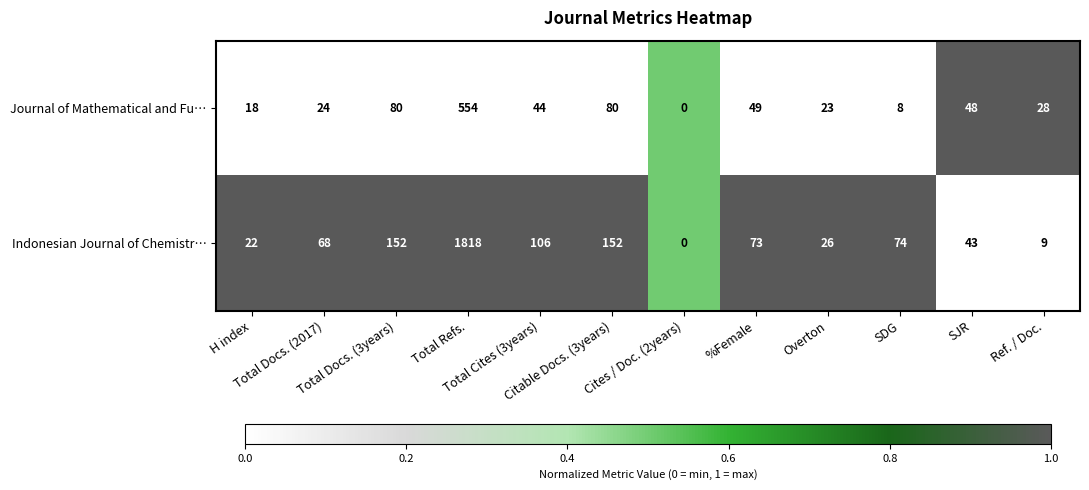

Which category has the lowest value across all series?

Cites / Doc. (2years)